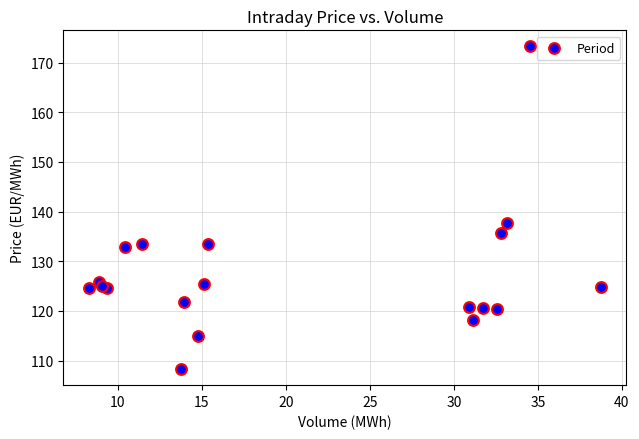

What Y value in the scatter plot is closest to 140?

137.7